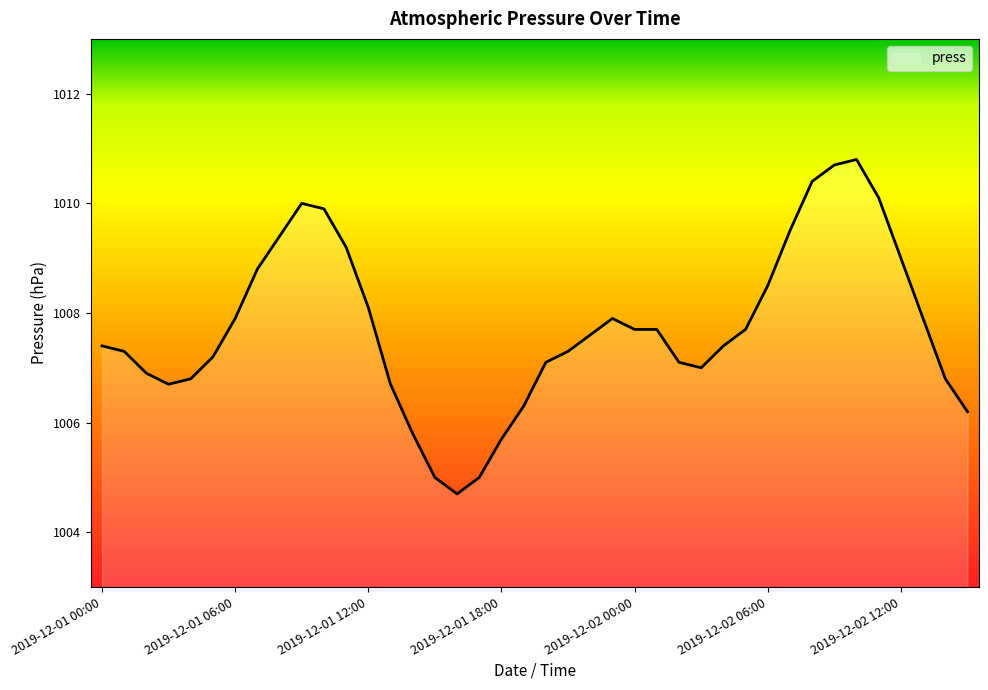

What is the difference between the maximum and minimum values?

6.1